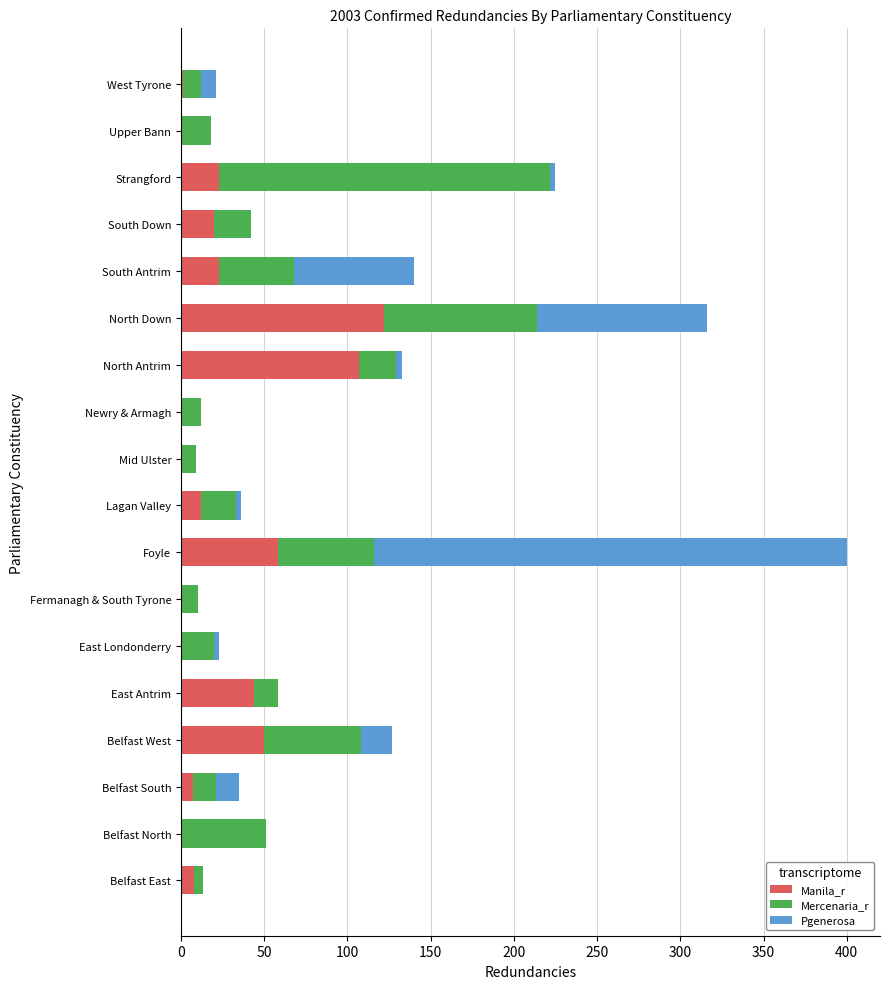

What is the maximum value for Manila_r?

122